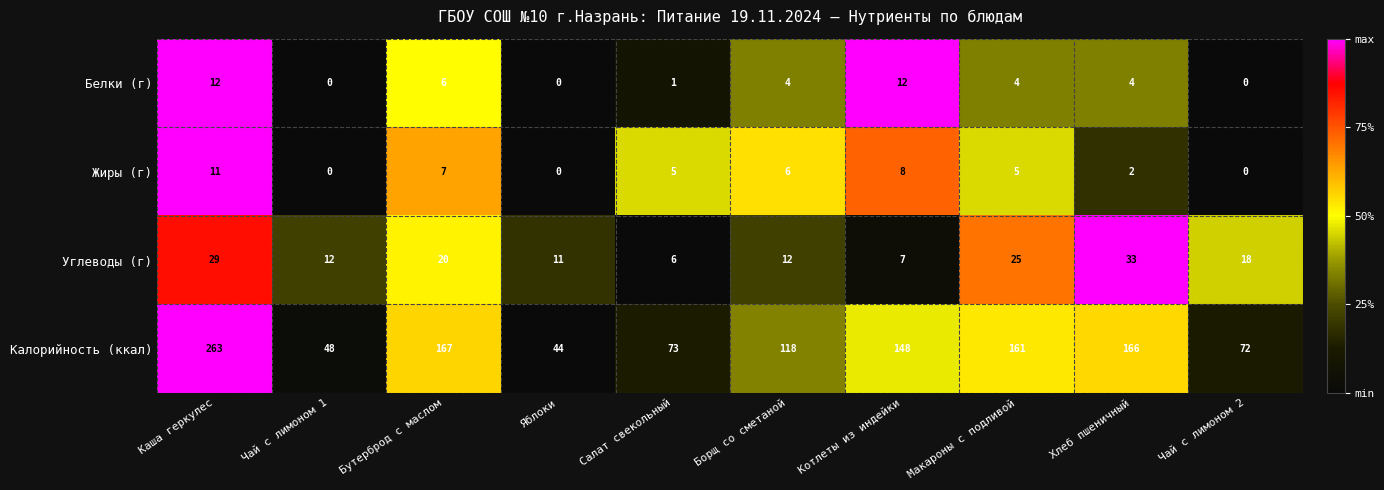

Is it true that Жиры (г) equals 6 at Борщ со сметаной?

True